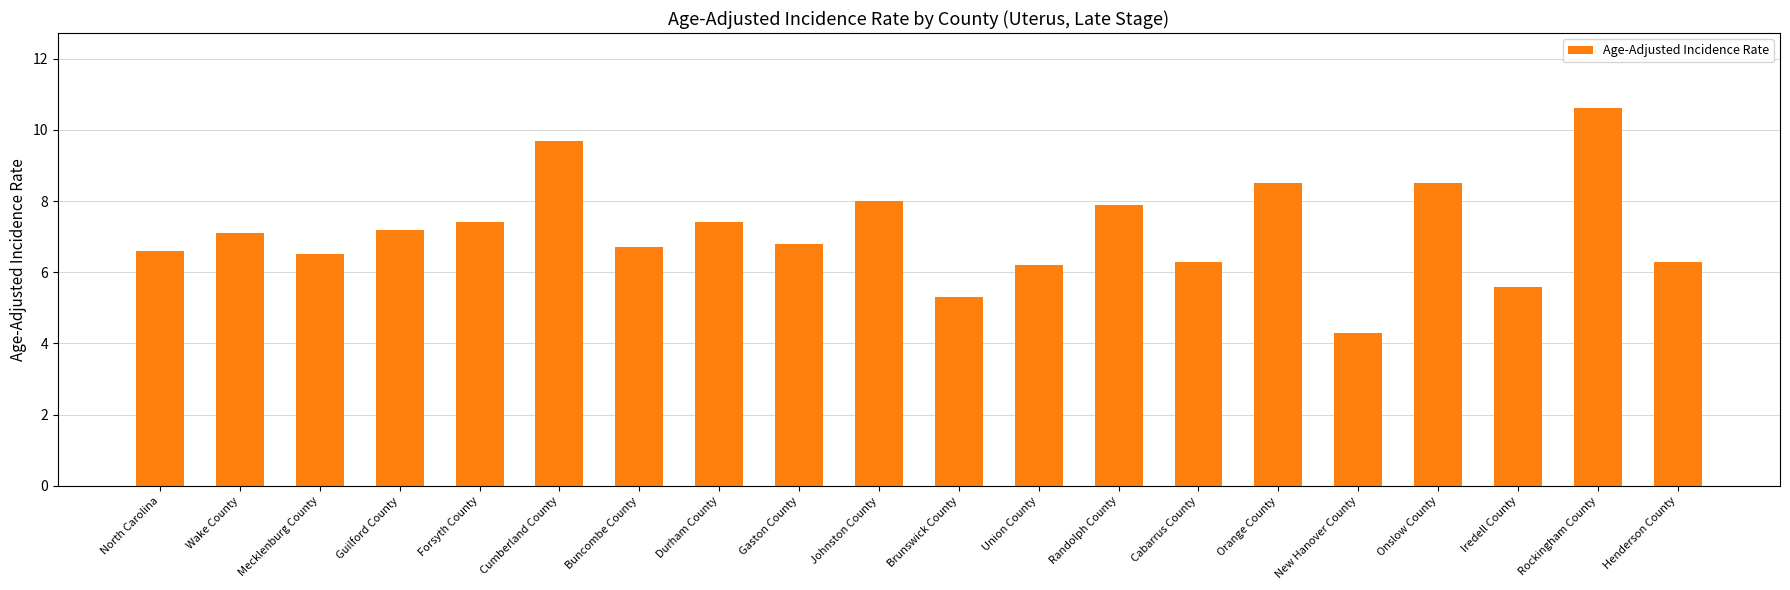

The value at Mecklenburg County is 1.3. True or false?

False